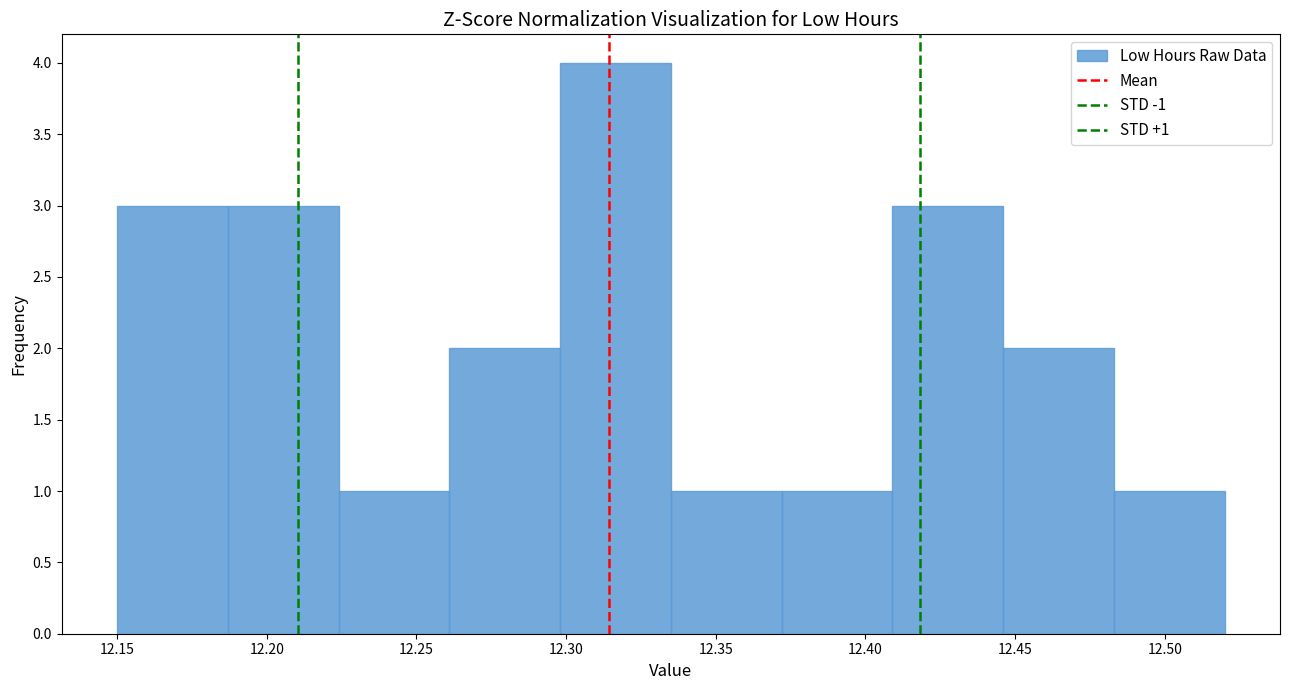

Over which range of the x-axis is the bar tallest?

12.298 to 12.335